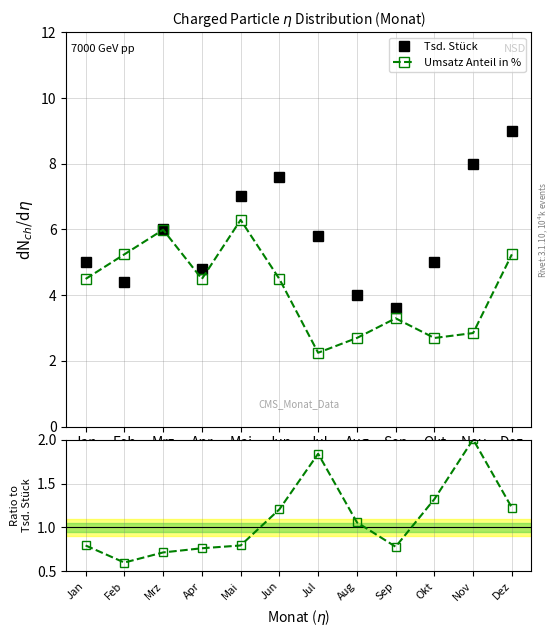

Rank the series by their maximum value, from lowest to highest.

Ratio to Tsd. Stück, Umsatz Anteil in %, Tsd. Stück